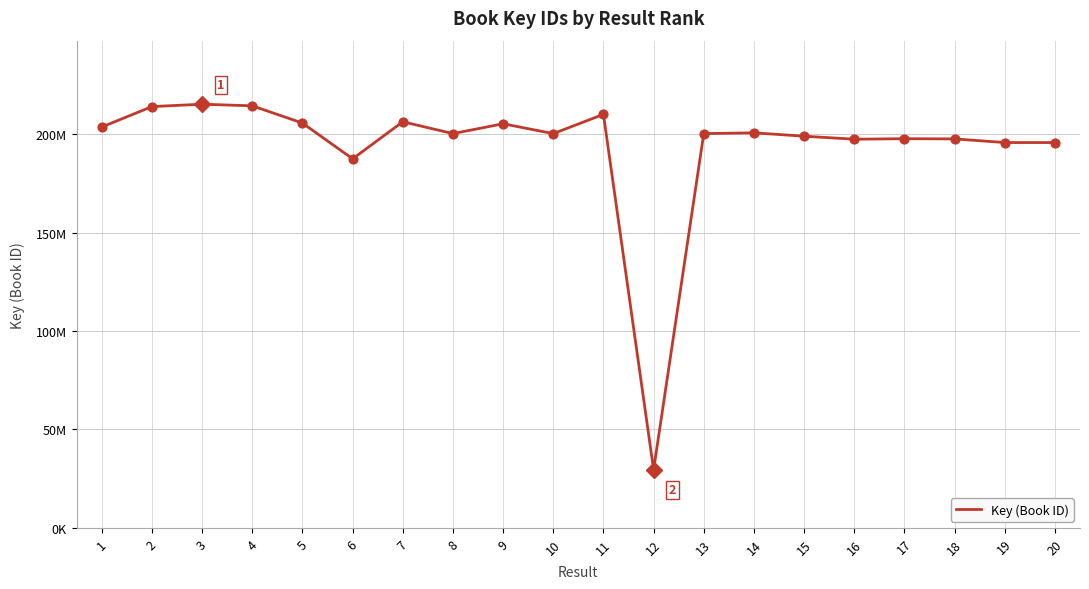

Which has a higher value, 1 or 17?

1